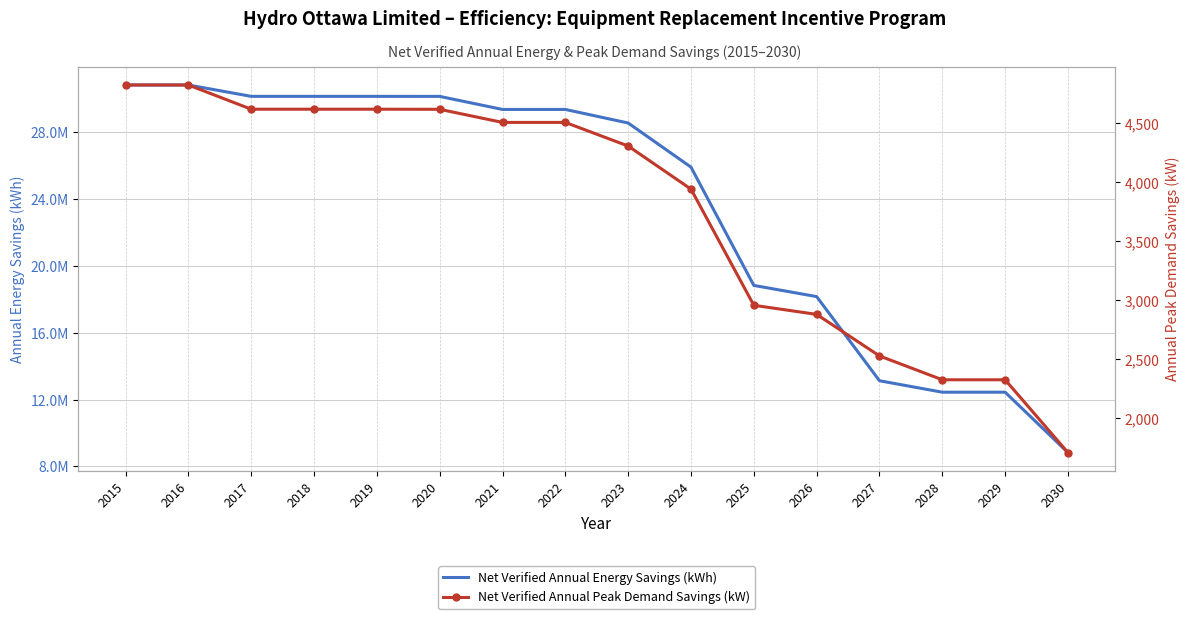

What is the sum of the Net Verified Annual Energy Savings (kWh) values at 2020 and 2026?

48322788